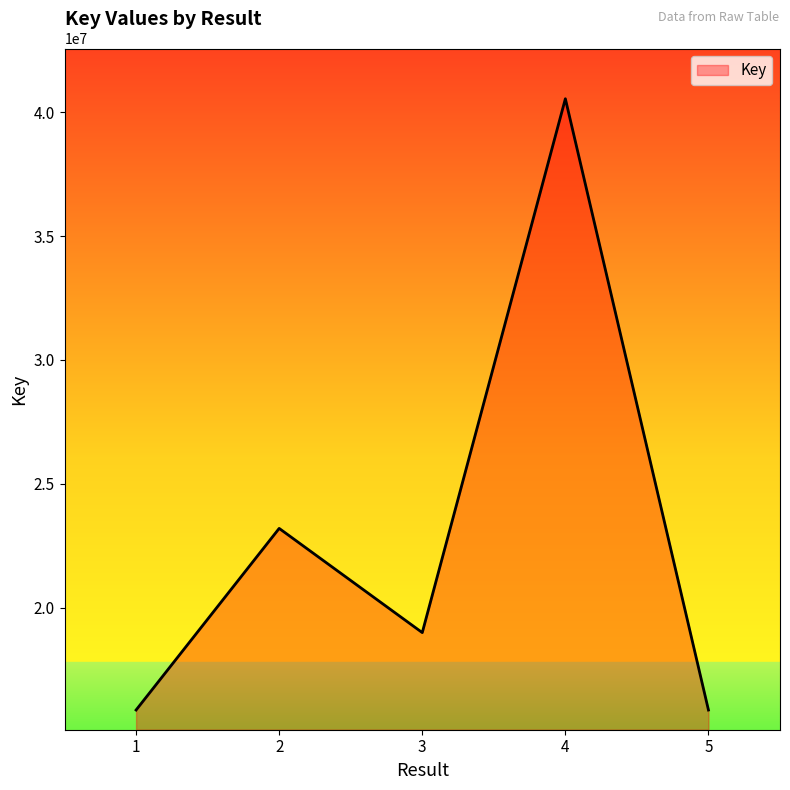

True or false: the data has more than 2 interior local peaks.

False